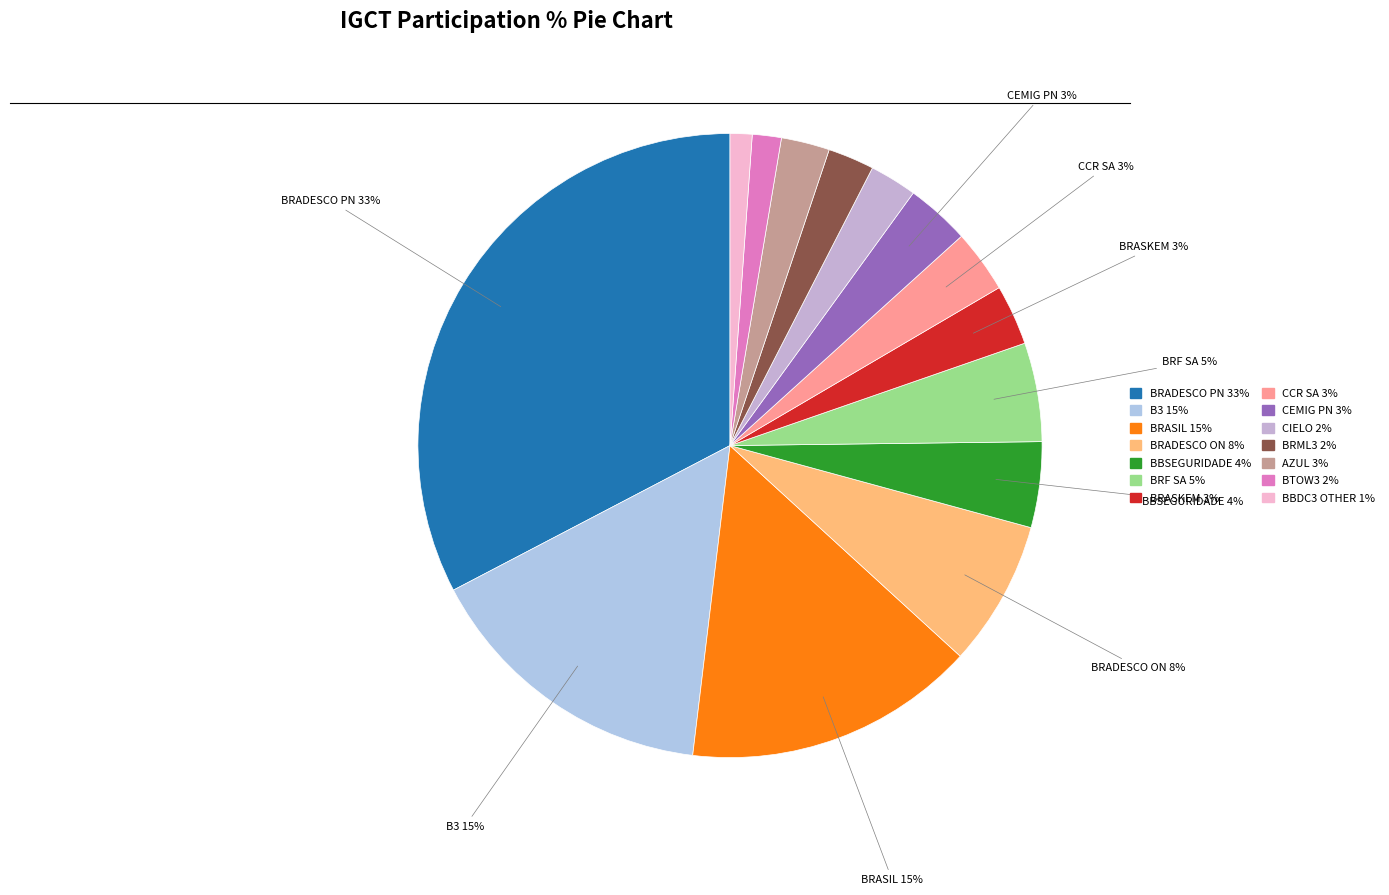

To the nearest percent, what is the difference between the largest and smallest slice percentages?

32%